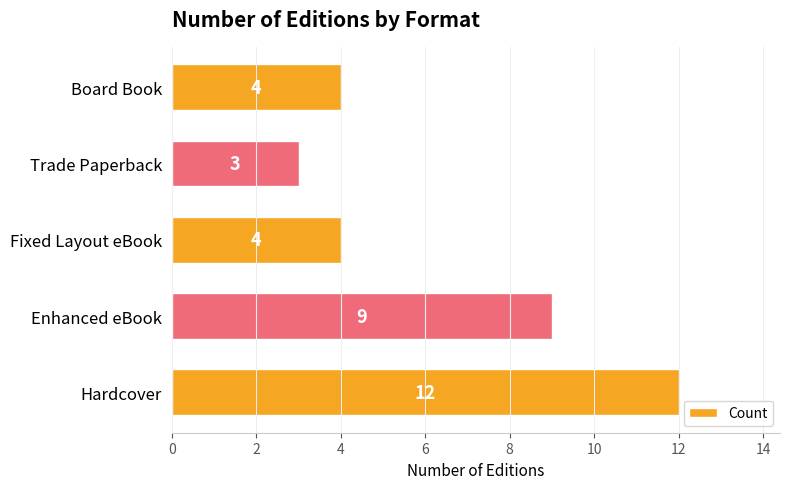

What is the change in value from Enhanced eBook to Board Book?

-5